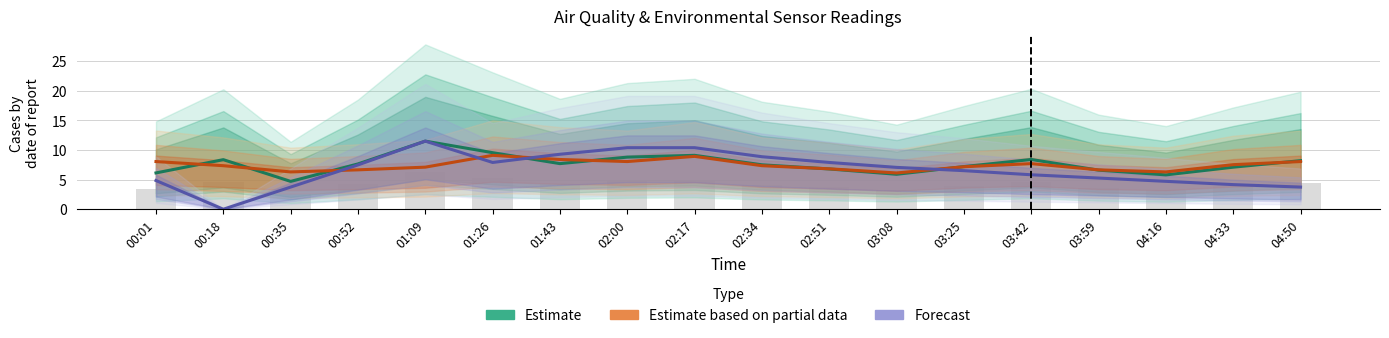

Rank the series by their average value, from highest to lowest.

Estimate (SDS_P1), Estimate based on partial data (SDS_P2), Forecast (Humidity)